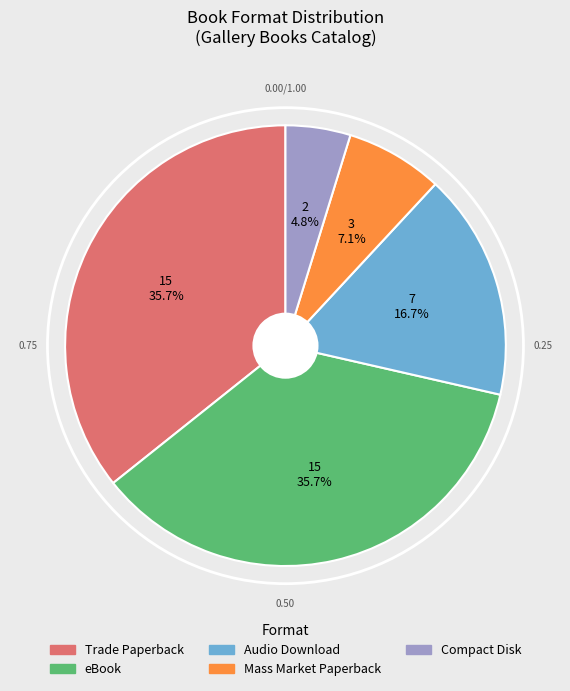

What percentage is the Mass Market Paperback slice, to the nearest percent?

7%